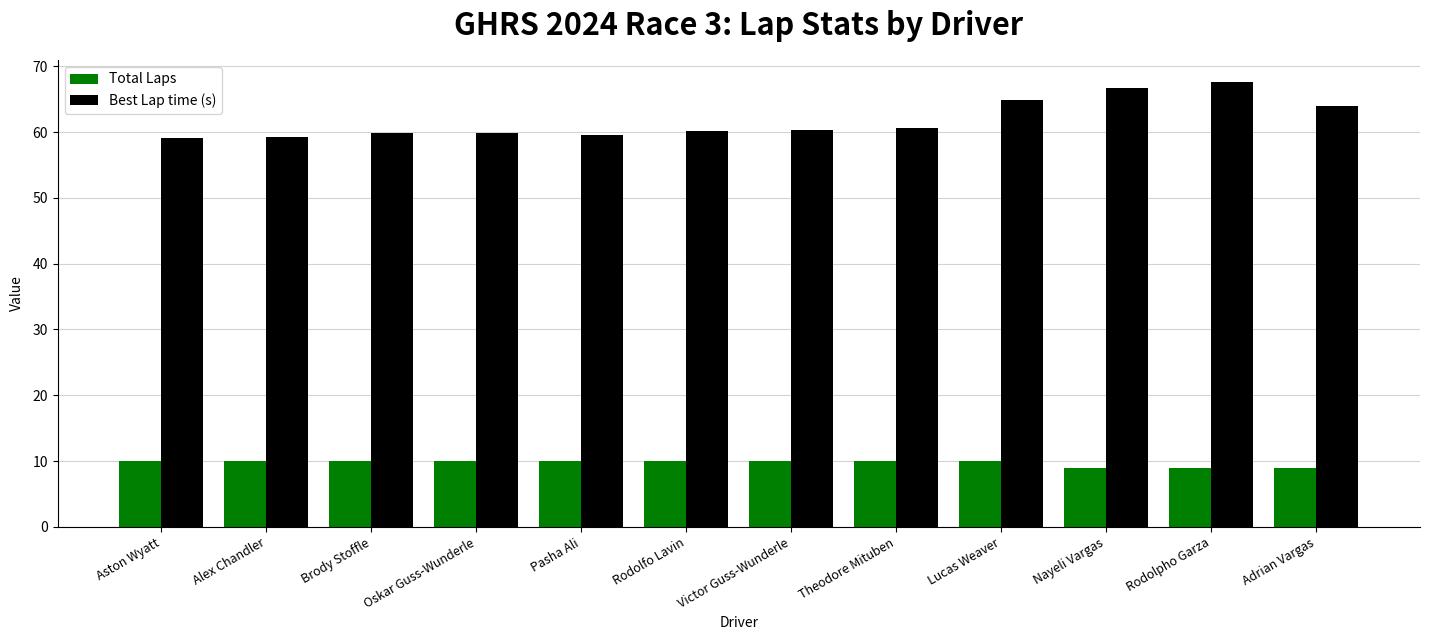

How many categories are shown in the chart?

12